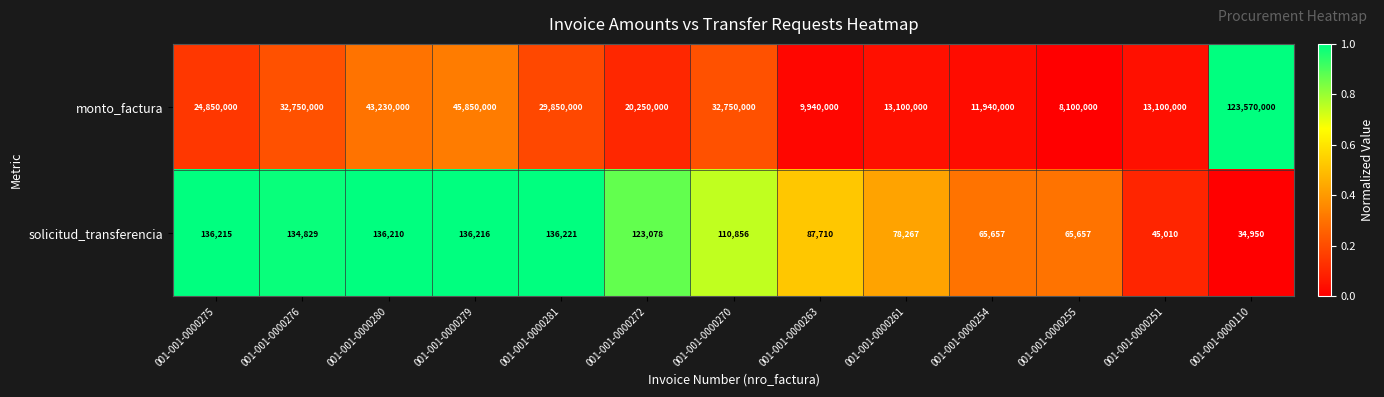

What is the total value across all series at 001-001-0000255?

8165657